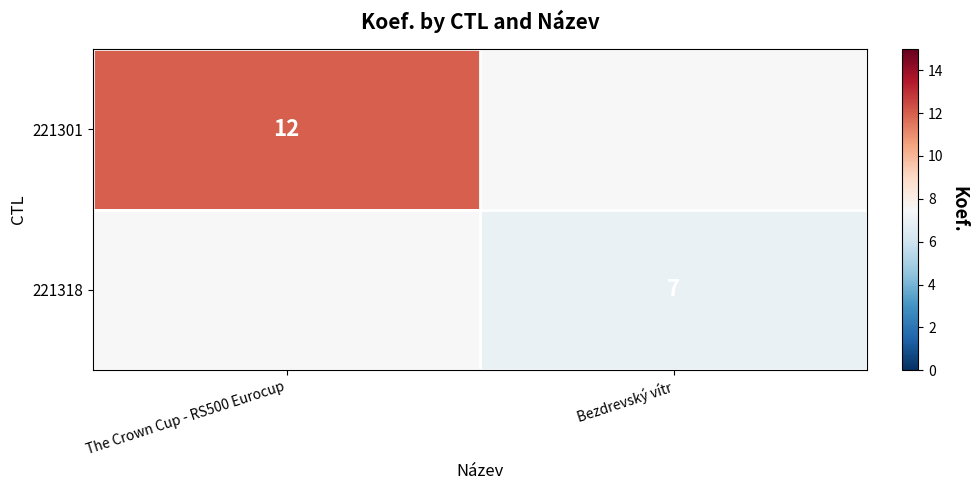

True or false: 221318 has a value of 7 at Bezdrevský vítr.

True